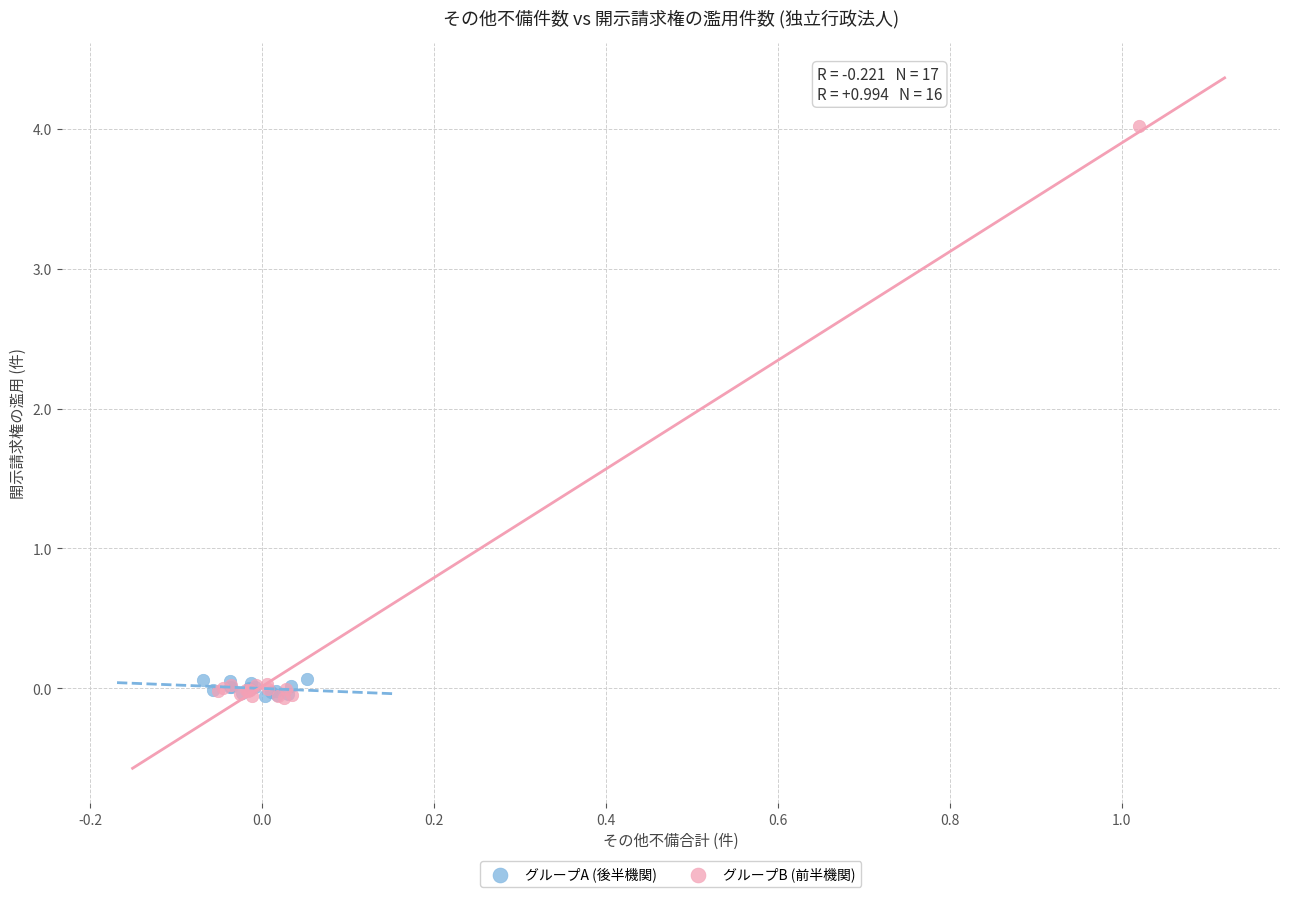

Which series contains the highest Y value?

グループB (前半機関)